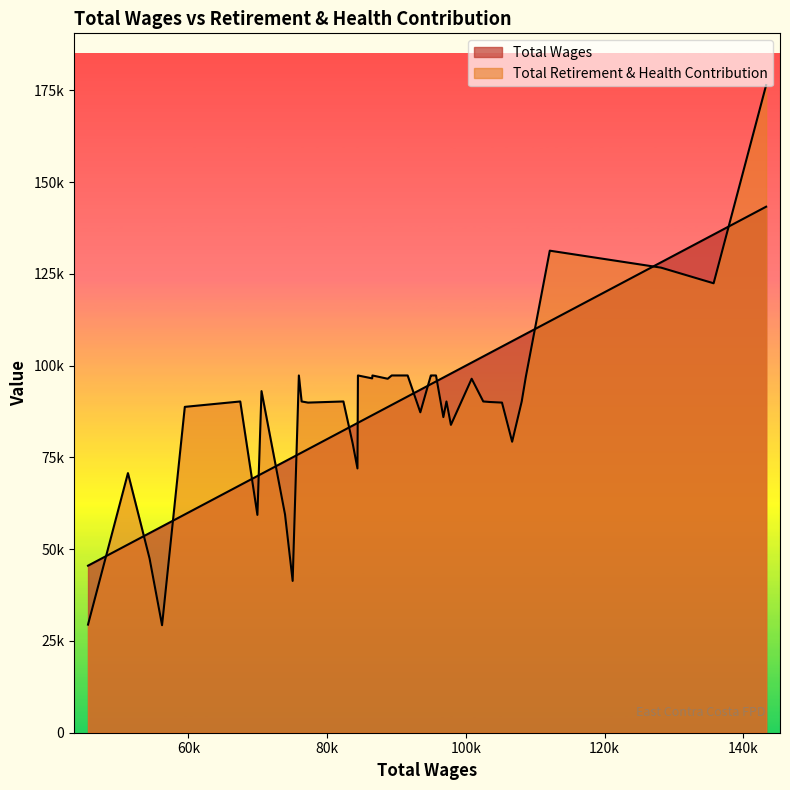

How many values in the Total Retirement & Health Contribution series are below 90246?

17